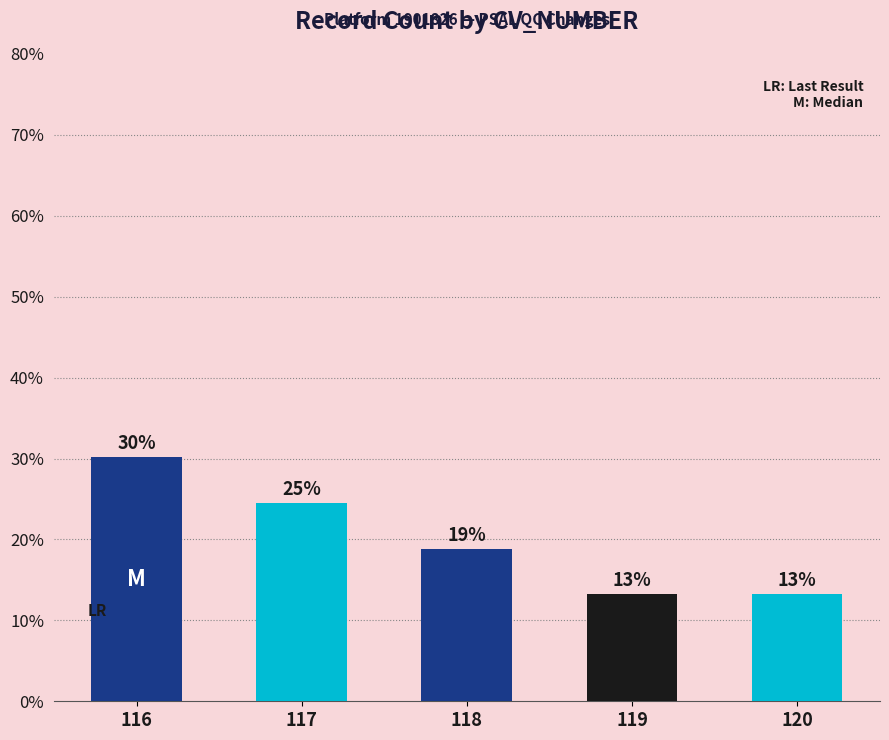

What is the change in value from 116 to 117?

-5.7